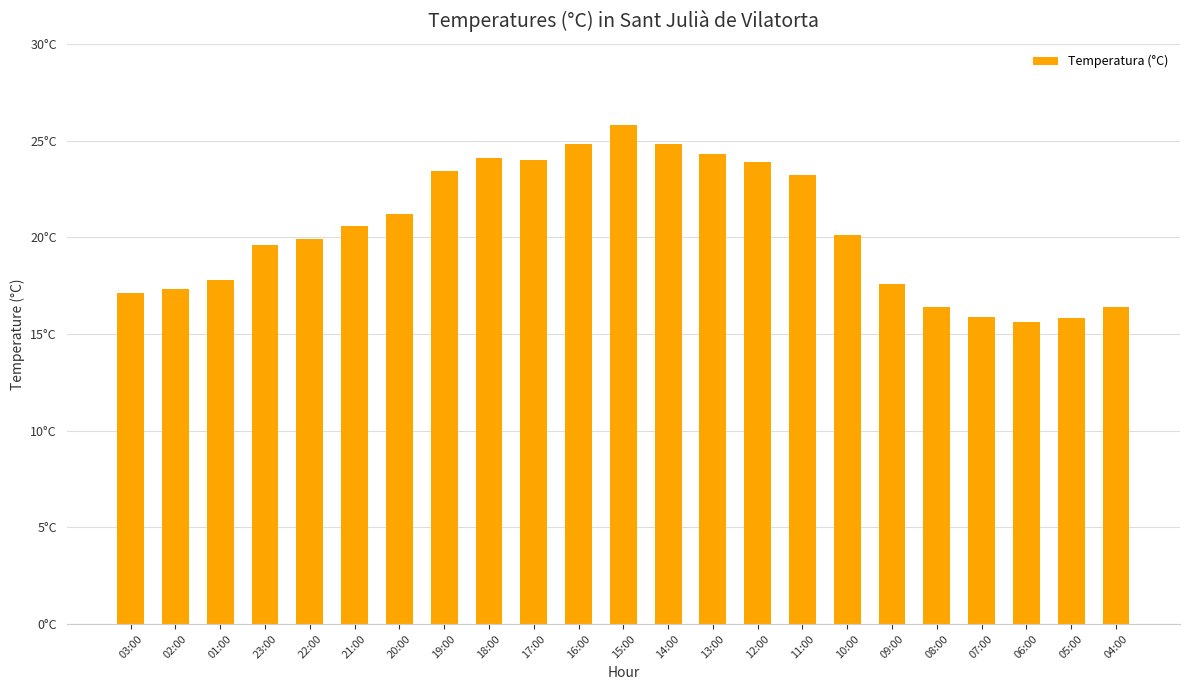

Where is the data nearest to the value 20?

22:00